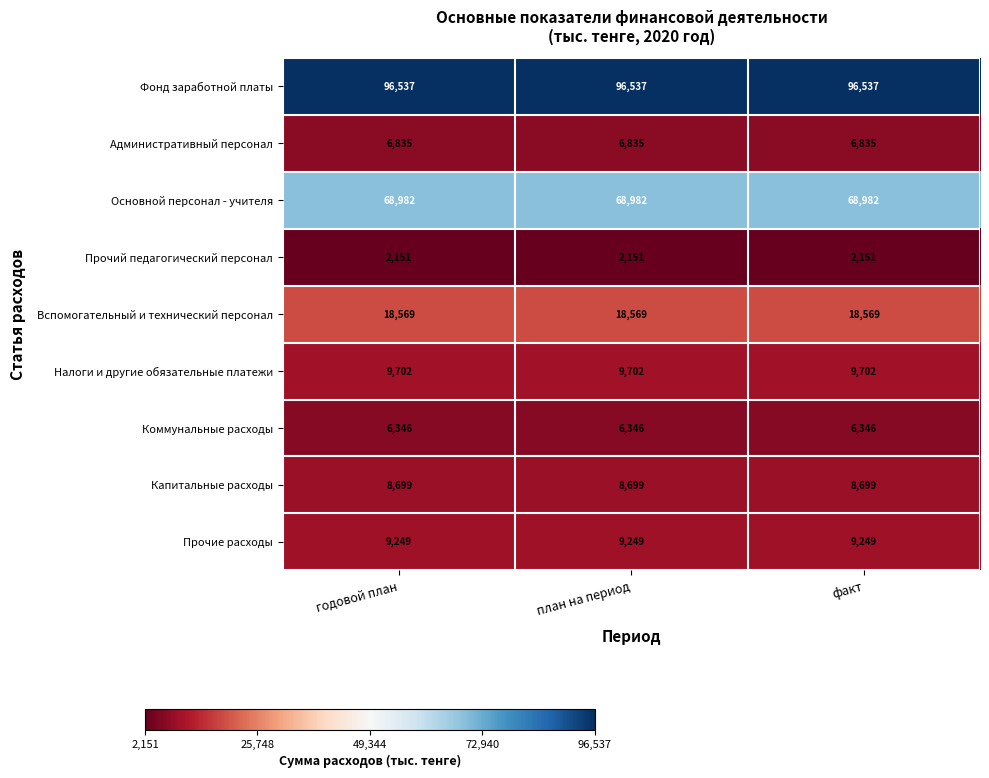

What is the difference between the highest and lowest values at план на период?

94386